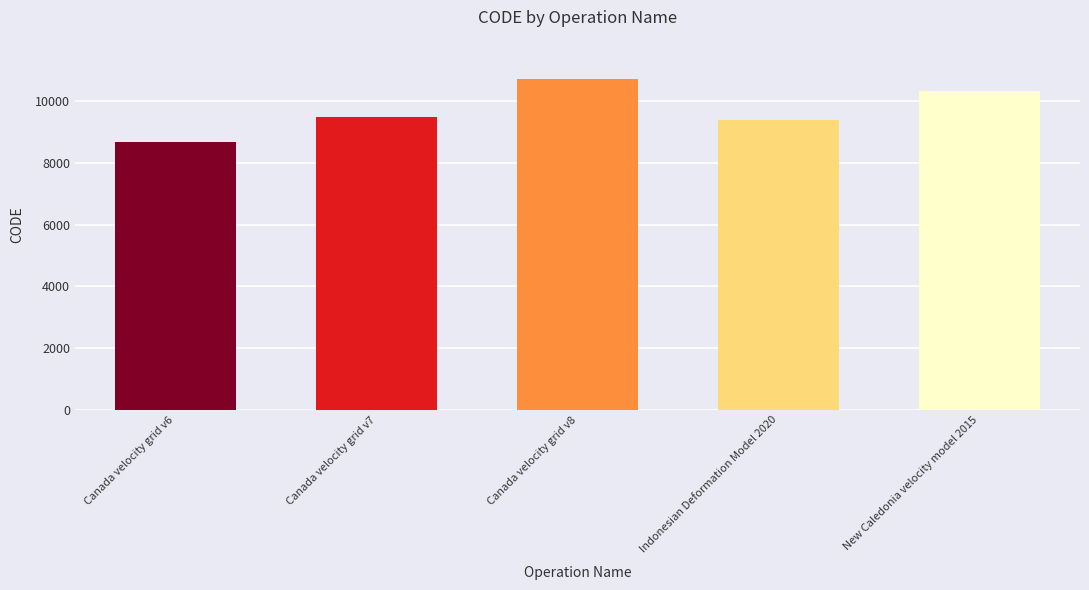

What is the difference between the maximum and minimum values?

2031